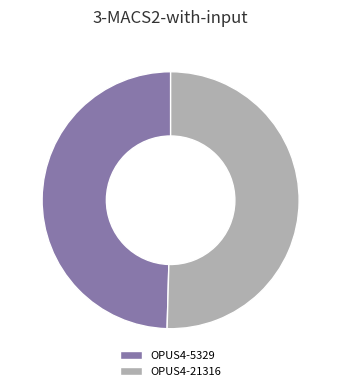

Is there a majority slice in this chart?

Yes